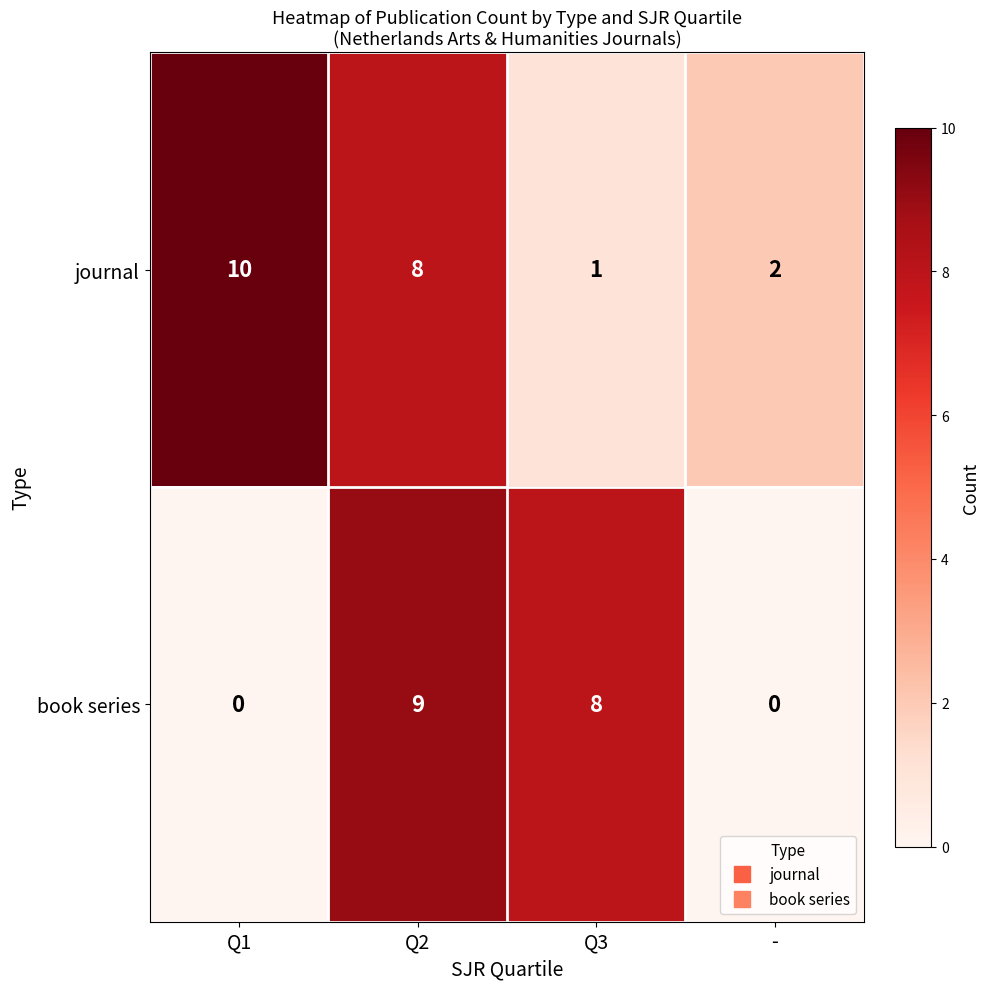

At Q2, list the series in order from smallest to largest.

journal, book series